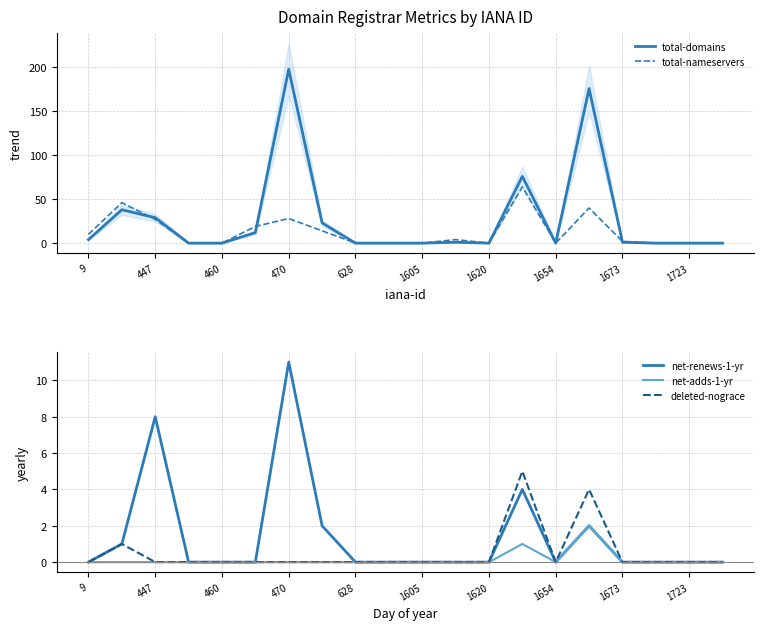

Is it true that deleted-nograce equals -3 at 447?

False